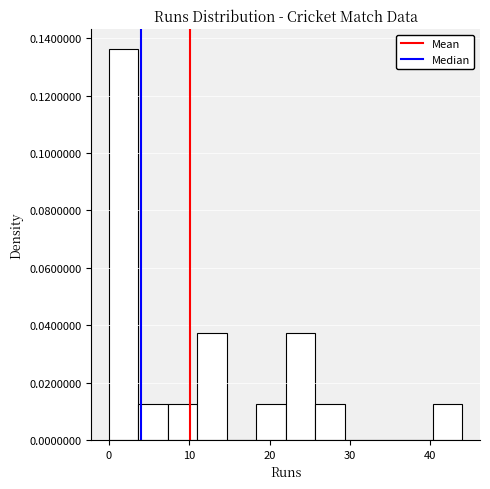

Around what value on the x-axis is the tallest bar? Give the approximate position of its centre, as read against the axis.

2